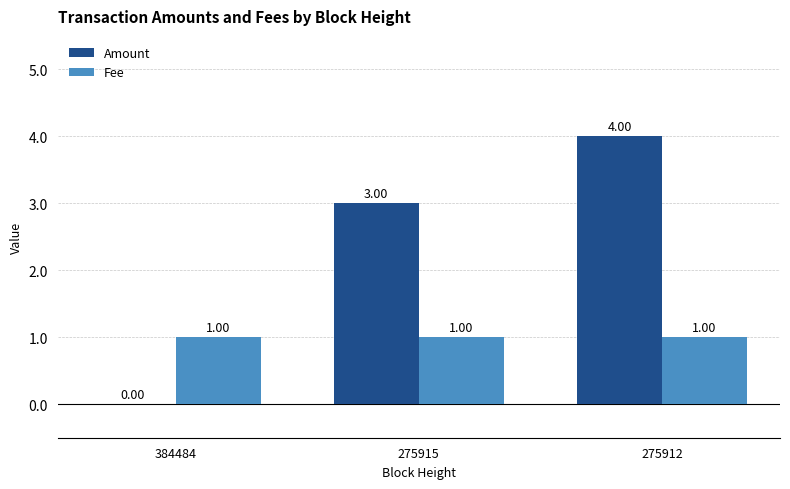

What is the greatest value displayed?

4